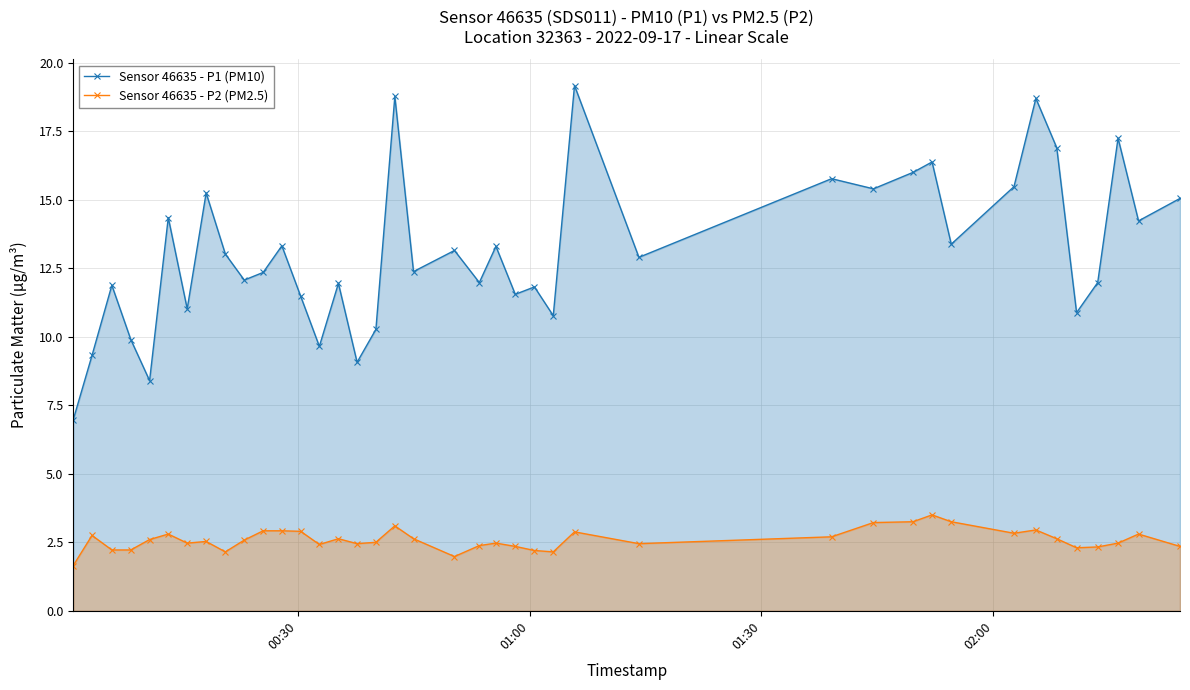

True or false: Sensor 46635 - P2 (PM2.5) and Sensor 46635 - P1 (PM10) intersect in this chart.

False